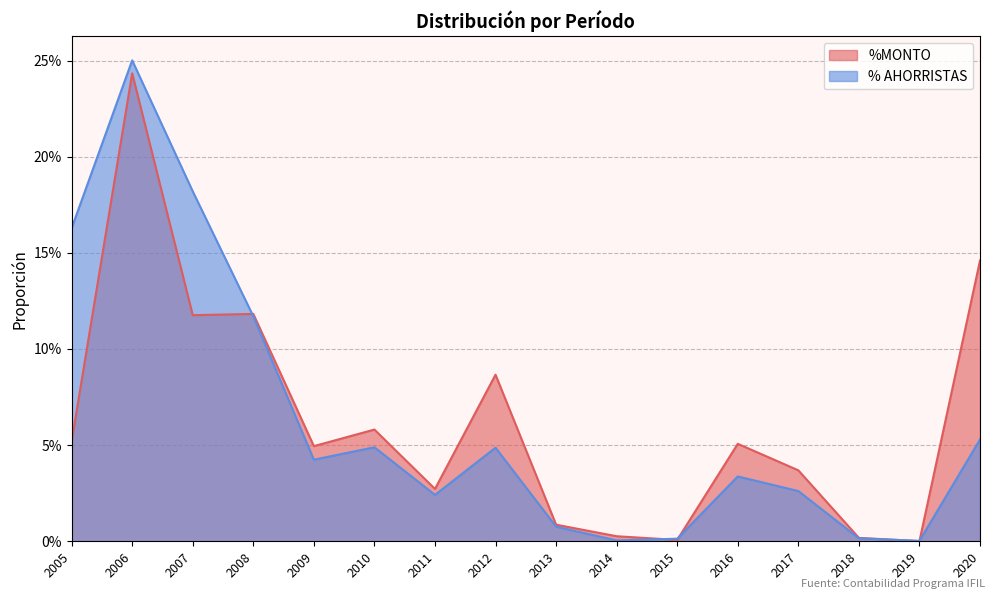

List the series in order of their peak value, lowest first.

%MONTO, % AHORRISTAS